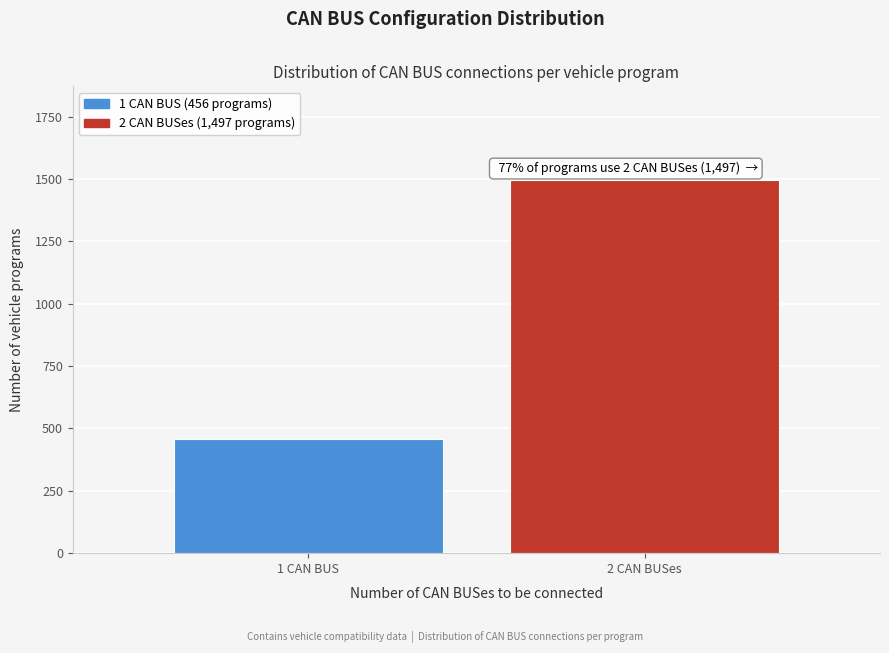

Reading right to left, list all the values displayed in this chart.

2 CAN BUSes=1497	1 CAN BUS=456